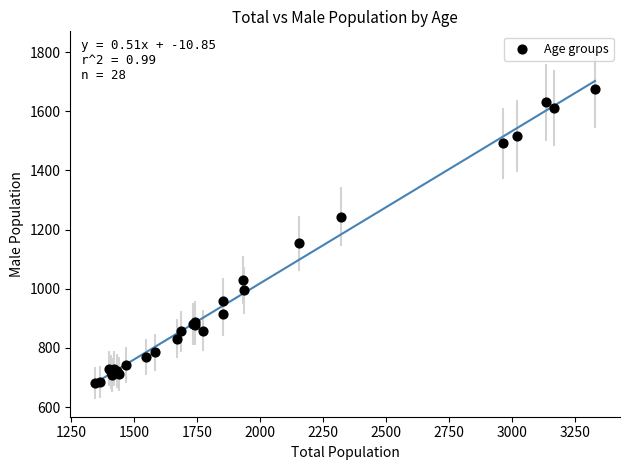

What Y value in the scatter plot is closest to 1179?

1153